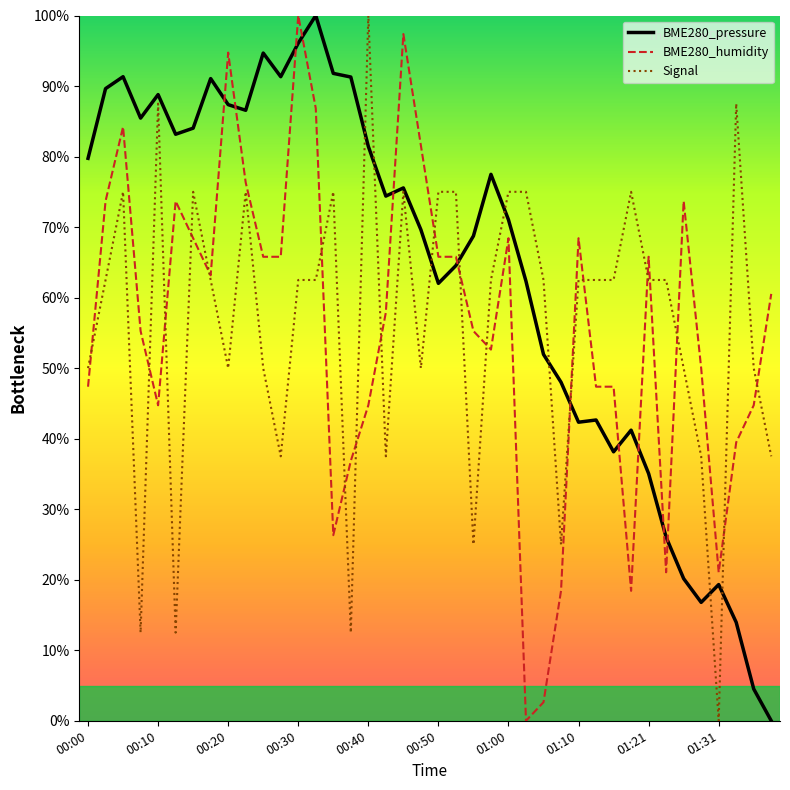

What is the maximum value shown in the chart?

100.0